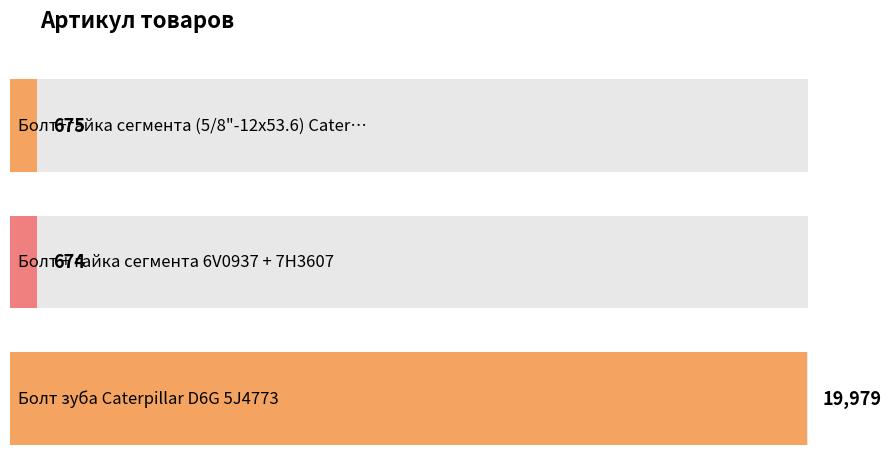

Which category has the highest value across all series?

Болт зуба Caterpillar D6G 5J4773